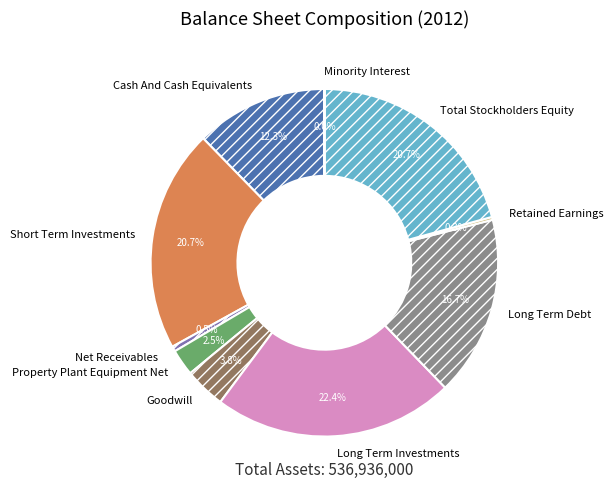

What is the largest slice in the pie chart?

Long Term Investments